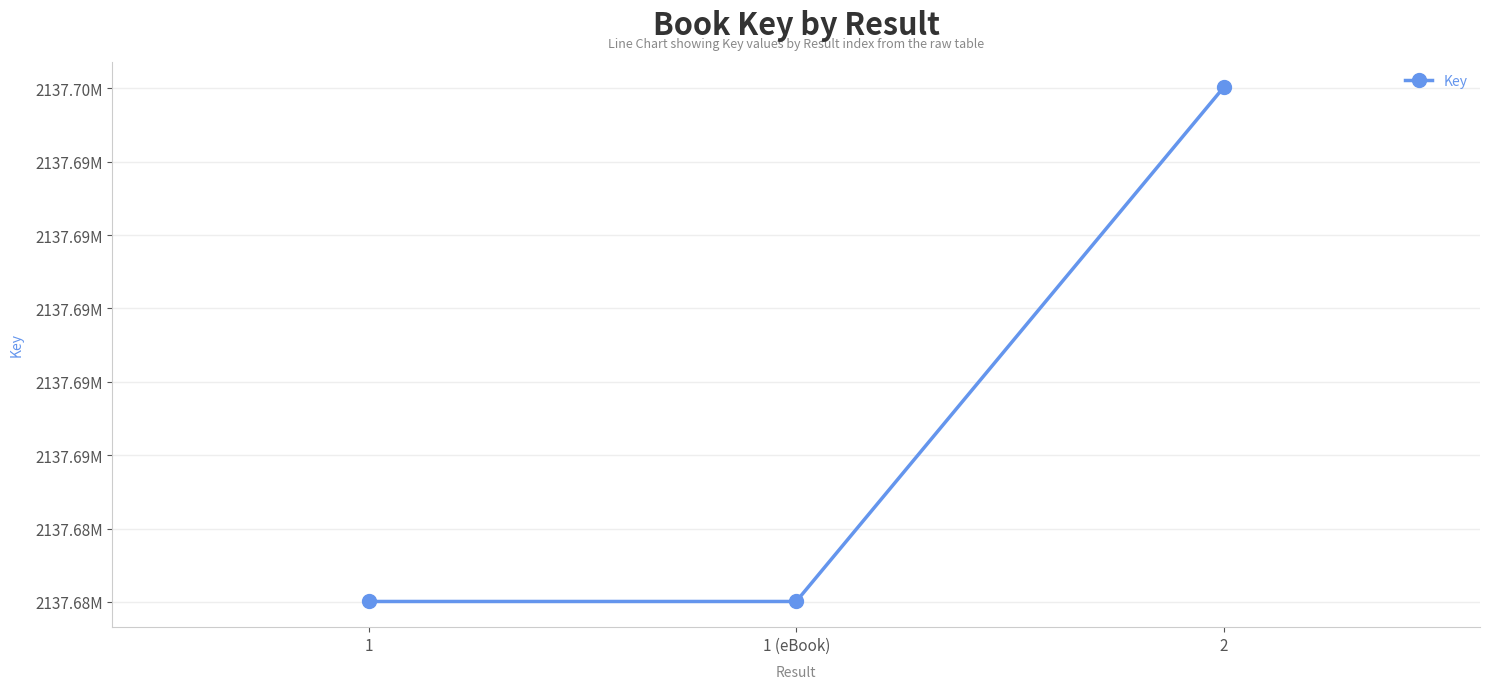

True or false: the data shows 2137696025 at 2.

True